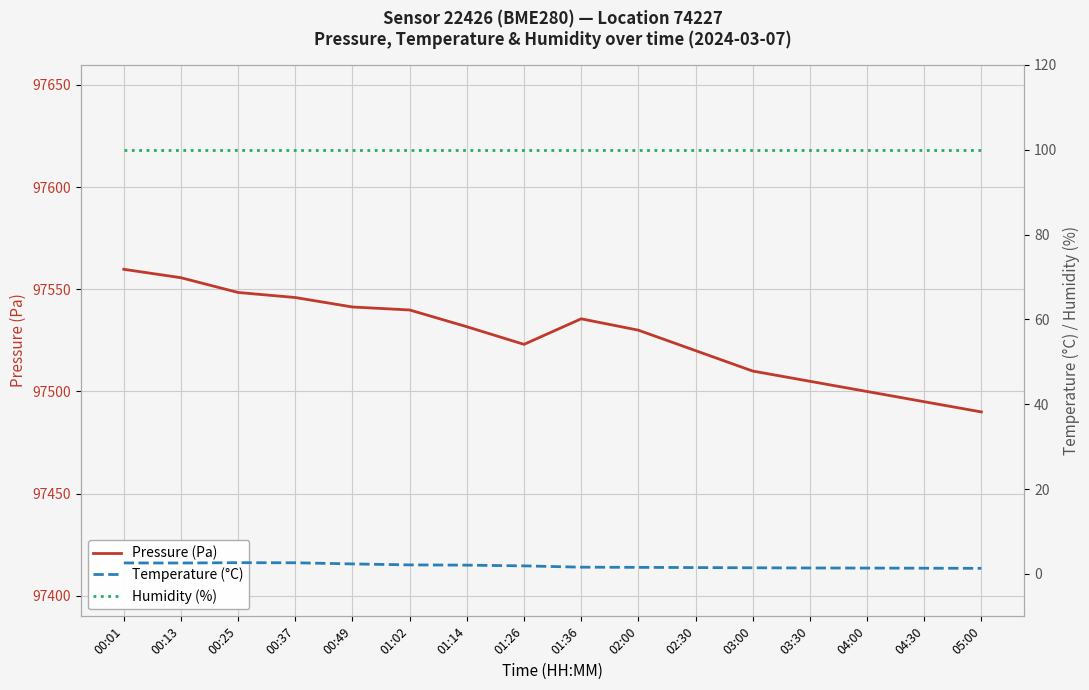

What is the average value of the Pressure (Pa) series?

97527.0